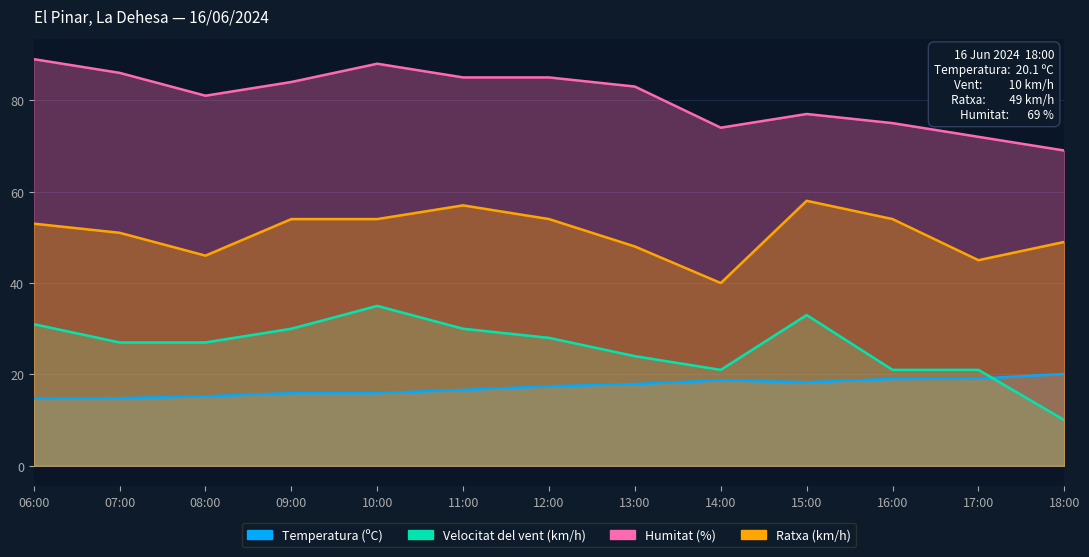

After their last crossing, which series has the higher values: Temperatura (ºC) or Velocitat del vent (km/h)?

Temperatura (ºC)